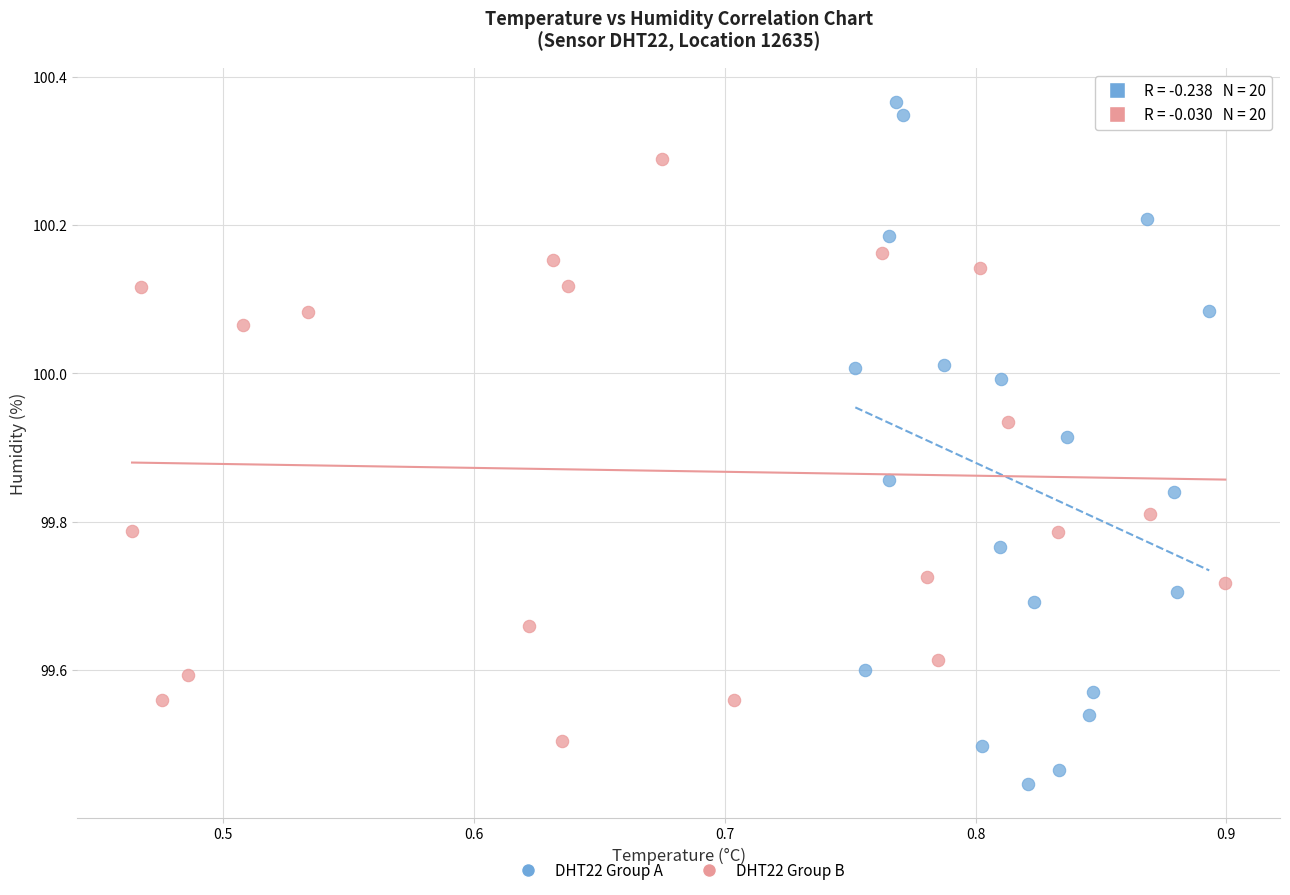

What are all the series names shown in the legend?

DHT22 Group A, DHT22 Group B